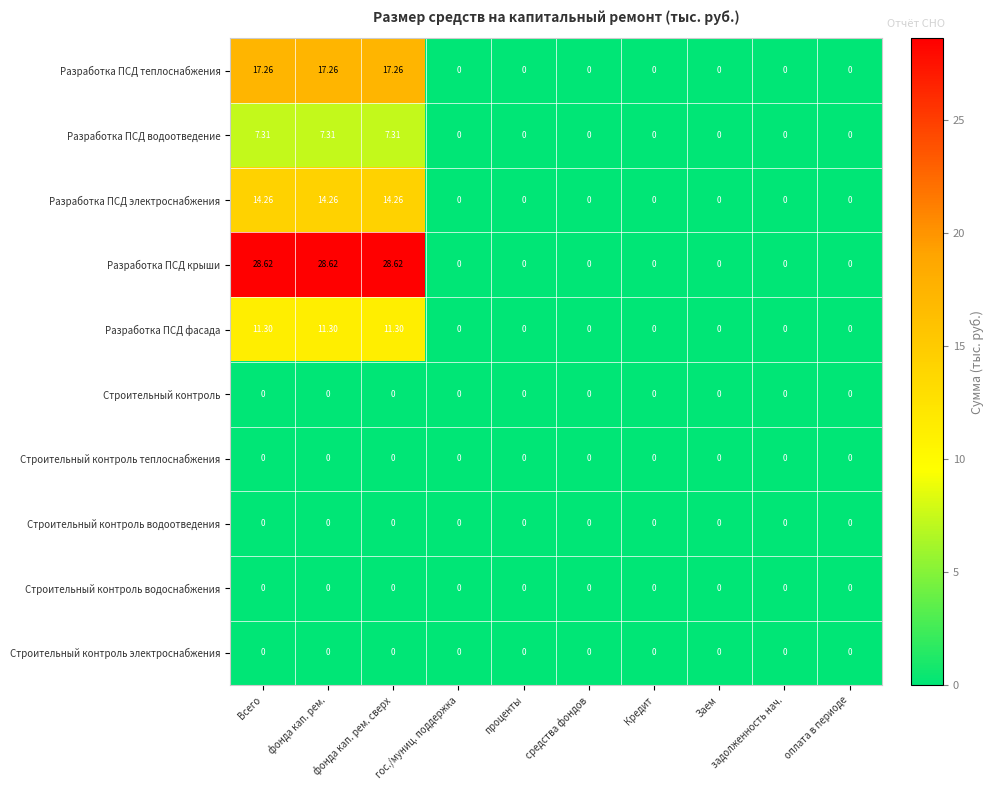

Which series has the largest total across all categories?

Разработка ПСД крыши